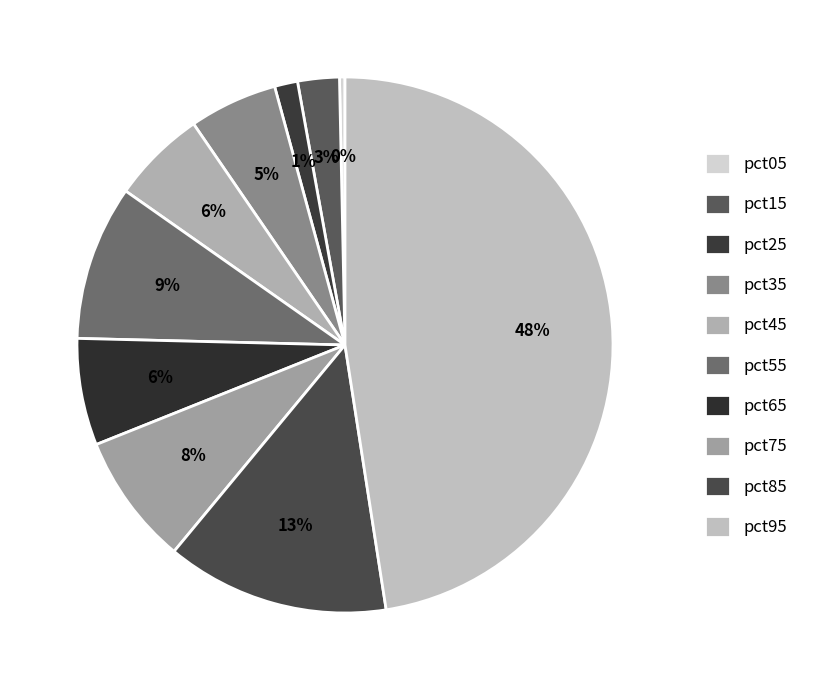

To the nearest percent, what is the difference between the pct65 and pct15 slice percentages?

4%